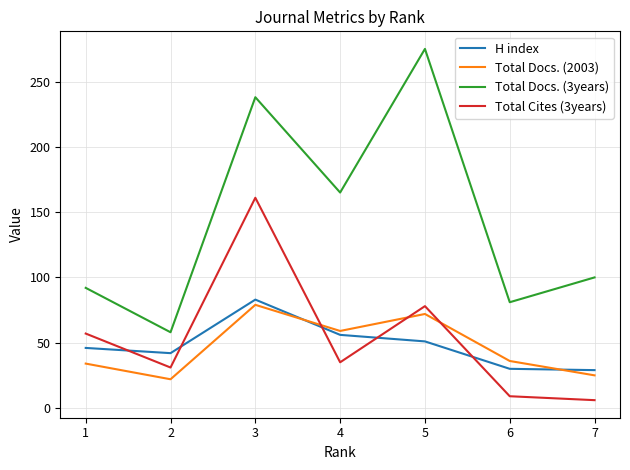

Does the chart have visible grid lines?

Yes